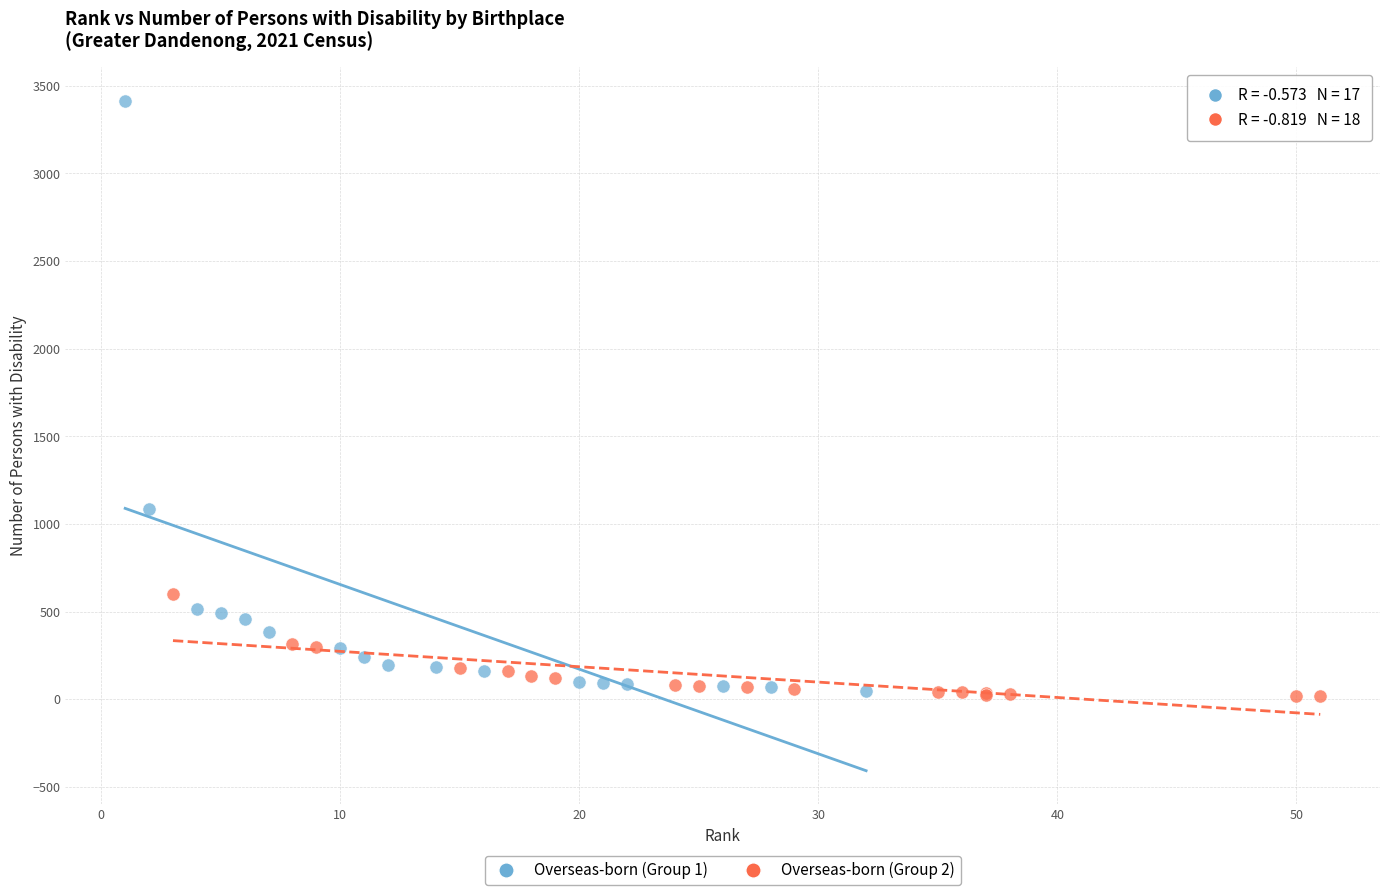

Which series has the largest Y range (max minus min)?

Overseas-born (Group 1)